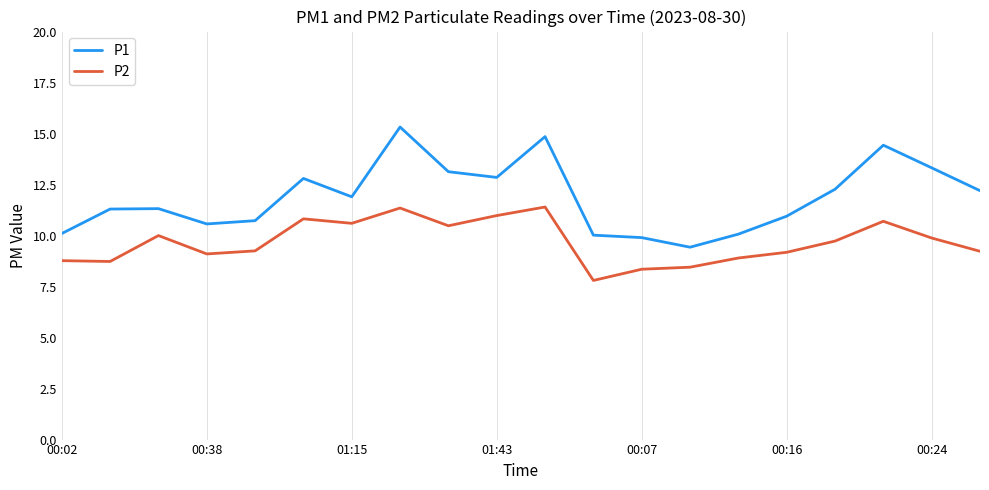

What is the sum of all P2 values?

193.7